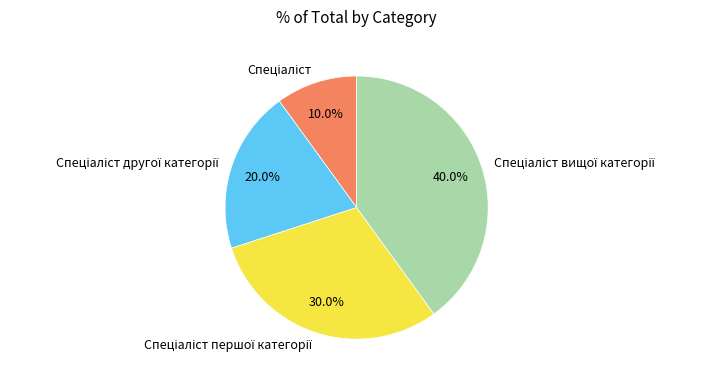

Is there any slice that represents more than half of the pie?

No